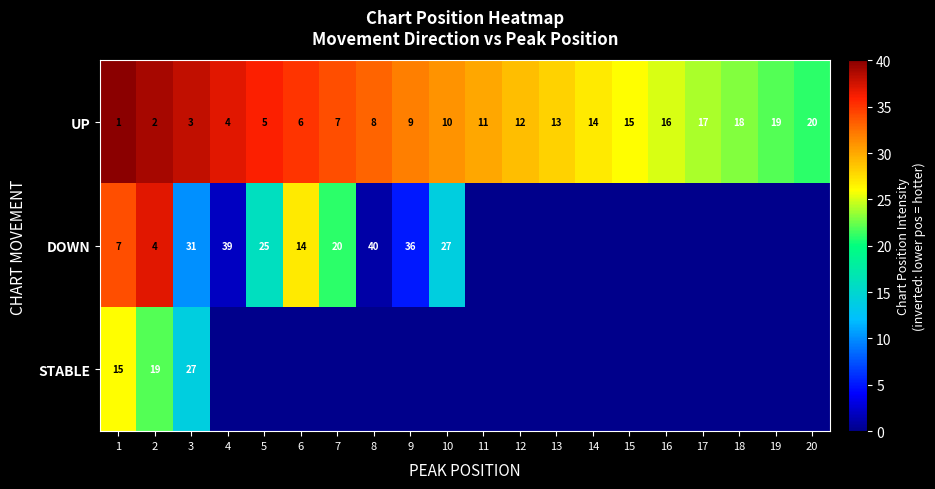

Rank the series at 1 from lowest to highest value.

UP, DOWN, STABLE